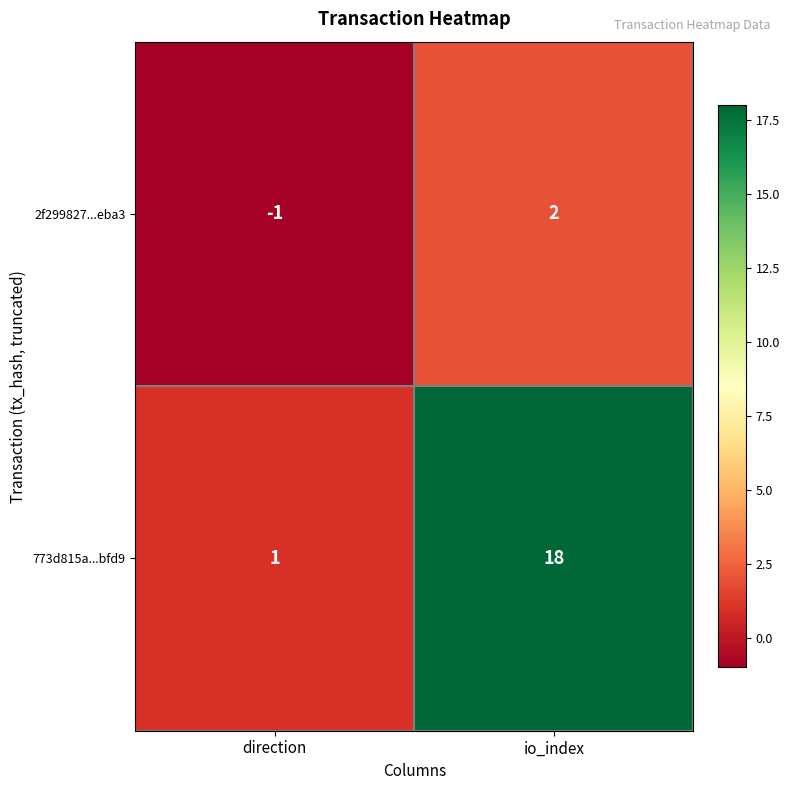

Reading right to left, list all the values displayed in this chart.

2f299827...eba3: io_index=2	direction=-1
773d815a...bfd9: io_index=18	direction=1